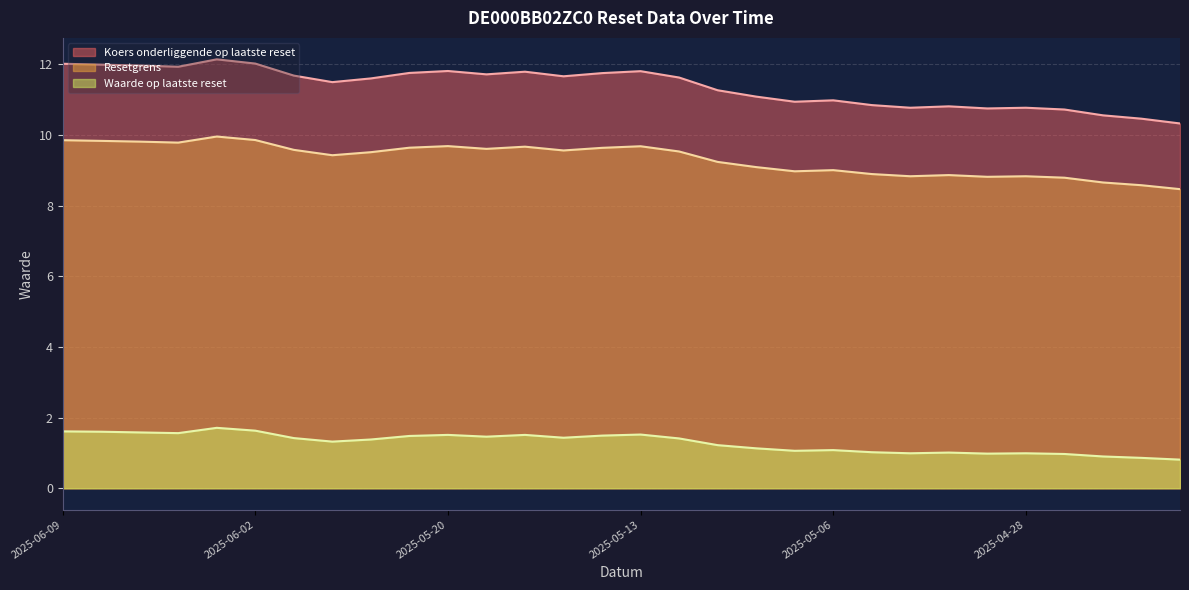

Which label corresponds to the largest value in the chart?

2025-06-03